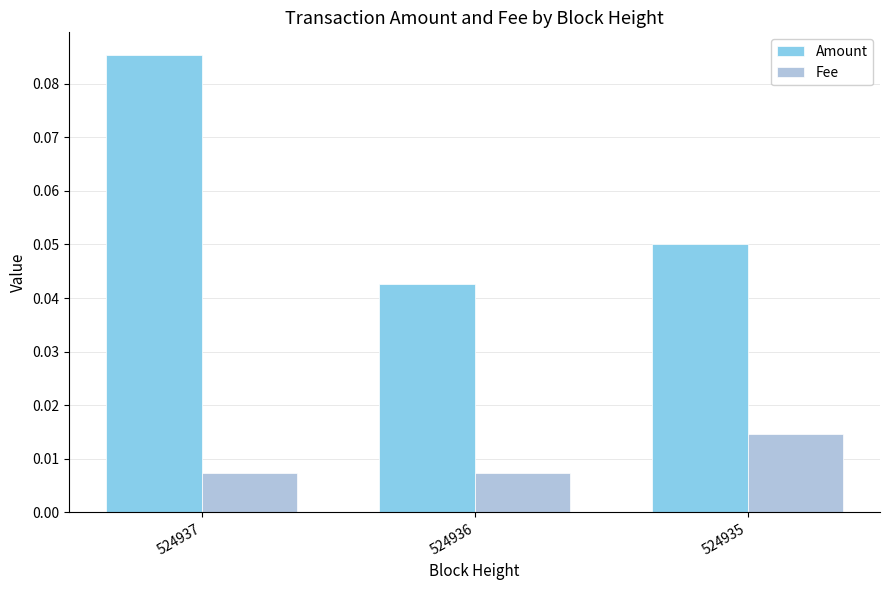

Which series has the largest total across all categories?

Amount